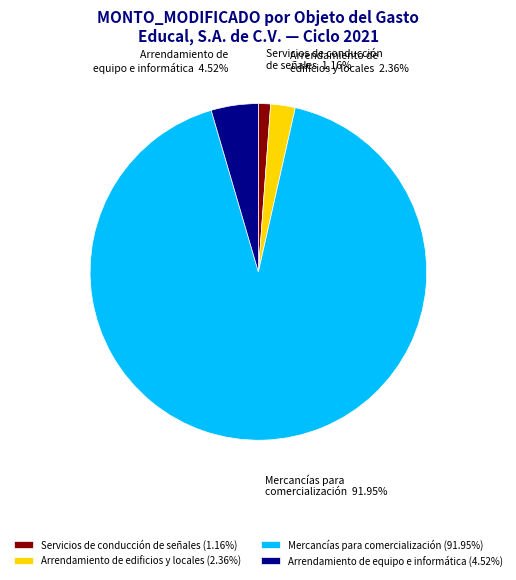

Approximately how many times larger is the value at Mercancías para comercialización compared to Arrendamiento de equipo e informática?

20.3